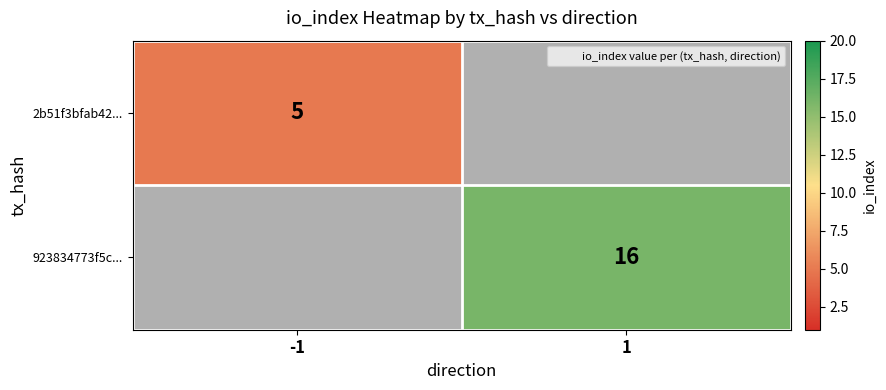

What is the sum of the 2b51f3bfab42... values at 1 and -1?

5